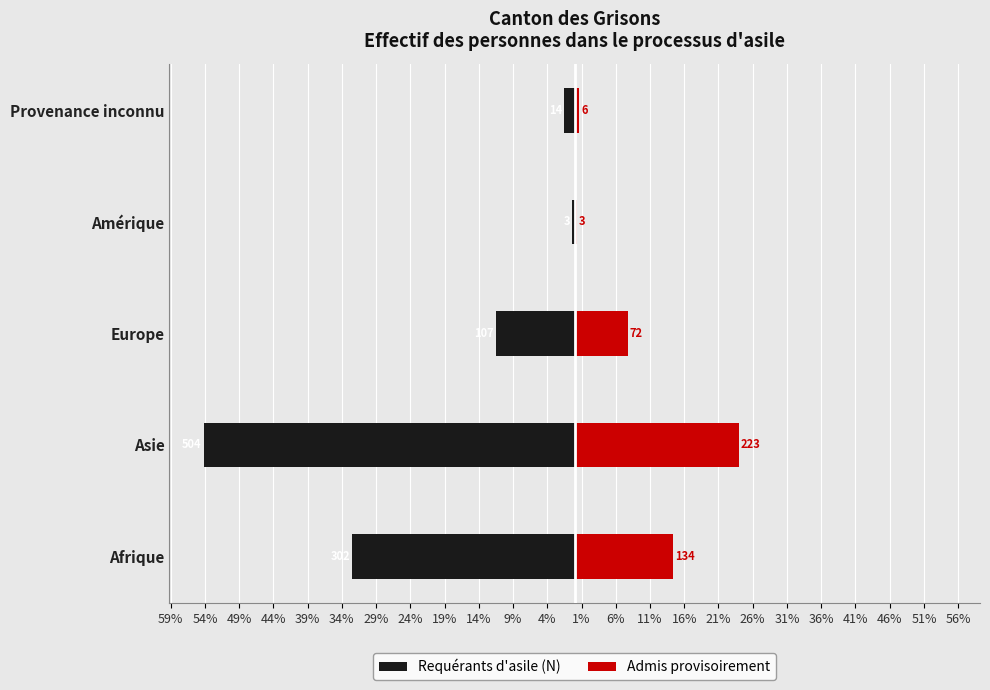

What is the difference between the highest and lowest values at Europe?

19.2